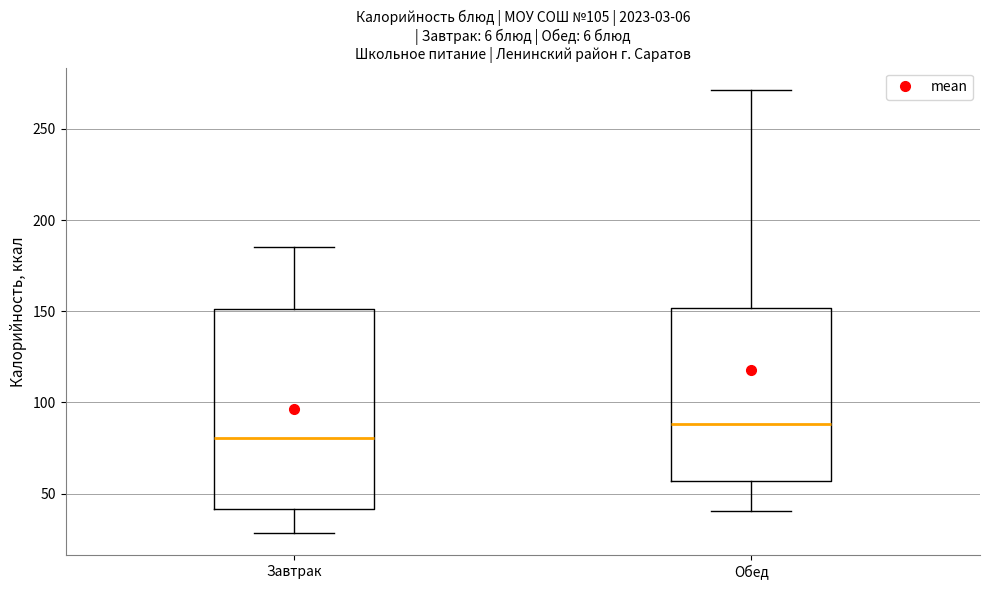

Which box is the tallest, from its lower edge to its upper edge?

Завтрак